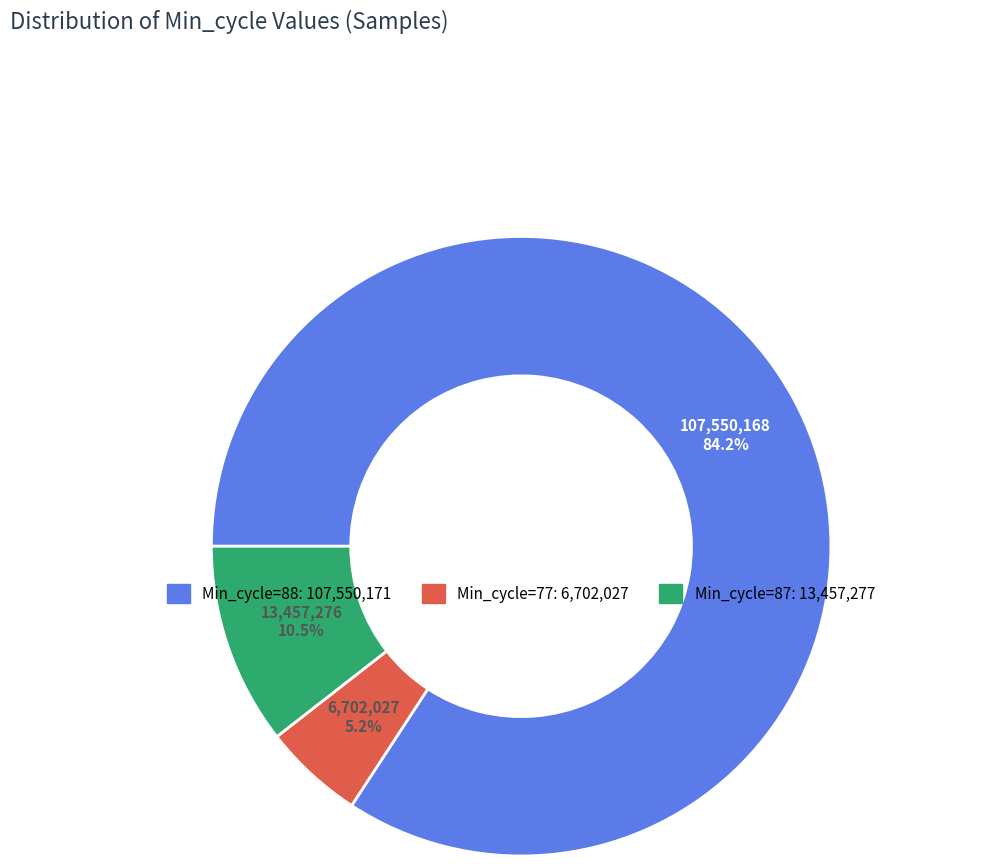

Does any single category account for the majority?

Yes